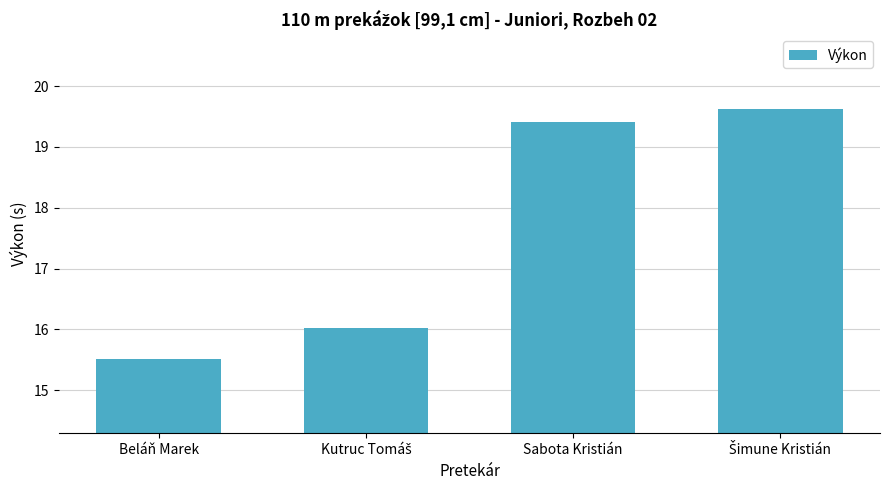

Does the chart contain any negative values?

No